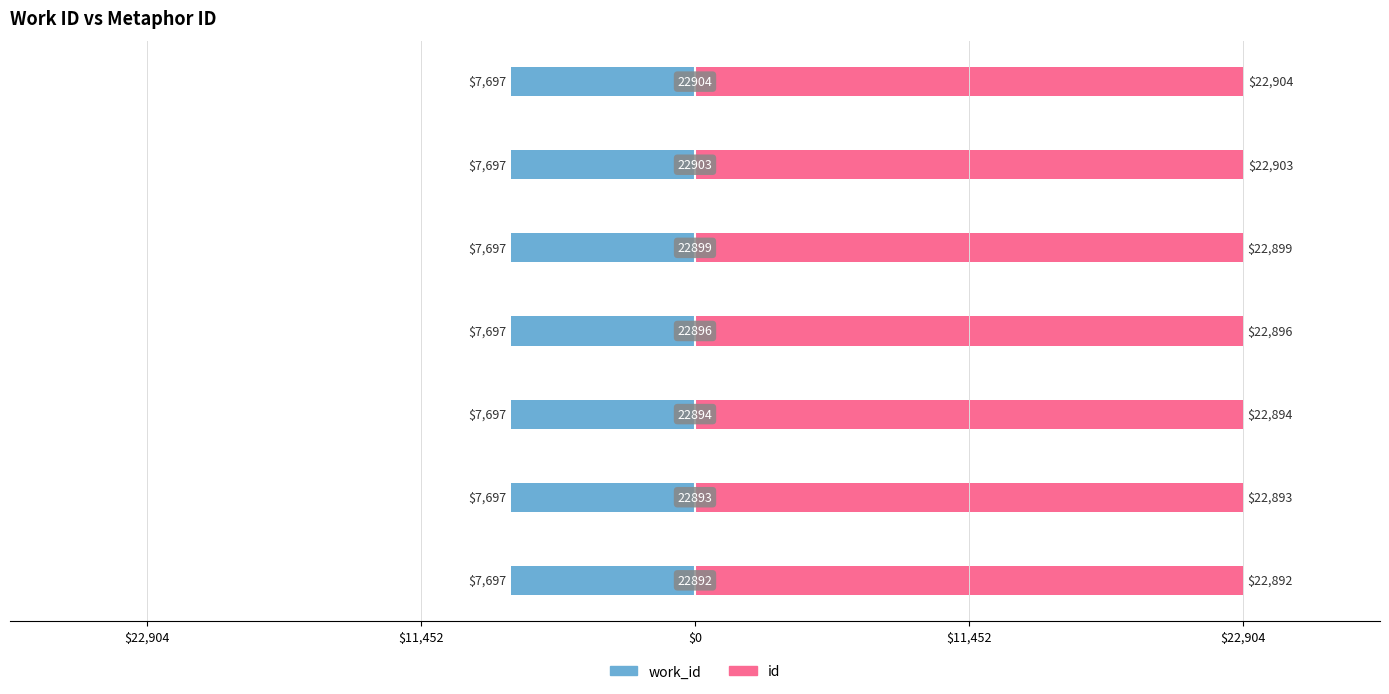

Which series has the largest total across all categories?

id